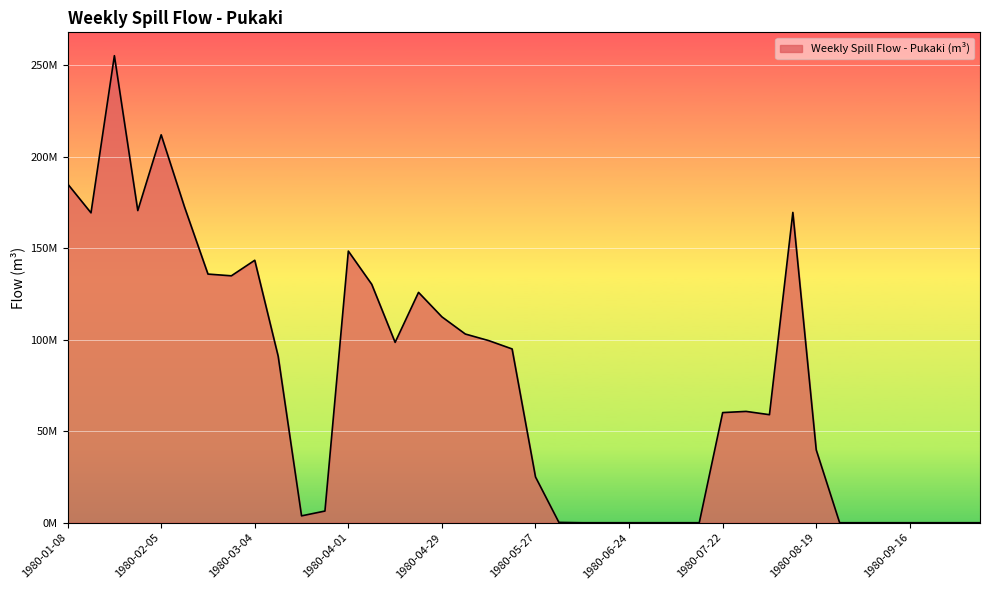

List the labels in order of value, largest first.

1980-01-22, 1980-02-05, 1980-01-08, 1980-02-12, 1980-01-29, 1980-08-12, 1980-01-15, 1980-04-01, 1980-03-04, 1980-02-19, 1980-02-26, 1980-04-08, 1980-04-22, 1980-04-29, 1980-05-06, 1980-05-13, 1980-04-15, 1980-05-20, 1980-03-11, 1980-07-29, 1980-07-22, 1980-08-05, 1980-08-19, 1980-05-27, 1980-03-25, 1980-03-18, 1980-06-03, 1980-06-10, 1980-06-17, 1980-06-24, 1980-07-01, 1980-07-08, 1980-07-15, 1980-08-26, 1980-09-02, 1980-09-09, 1980-09-16, 1980-09-23, 1980-09-30, 1980-10-07